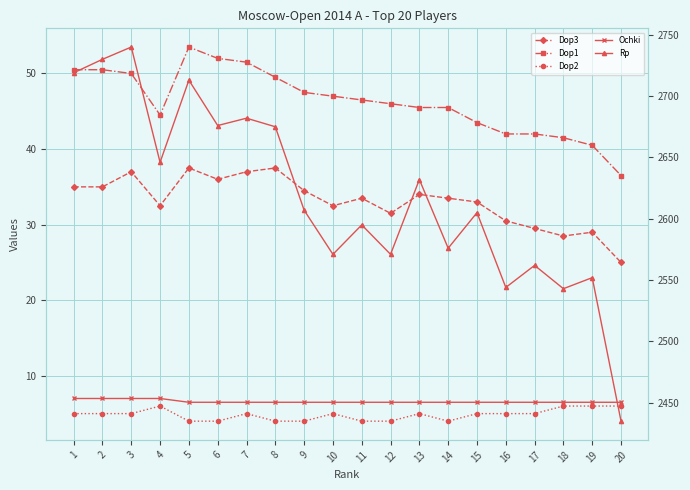

What is the average value of the Dop3 series?

33.1